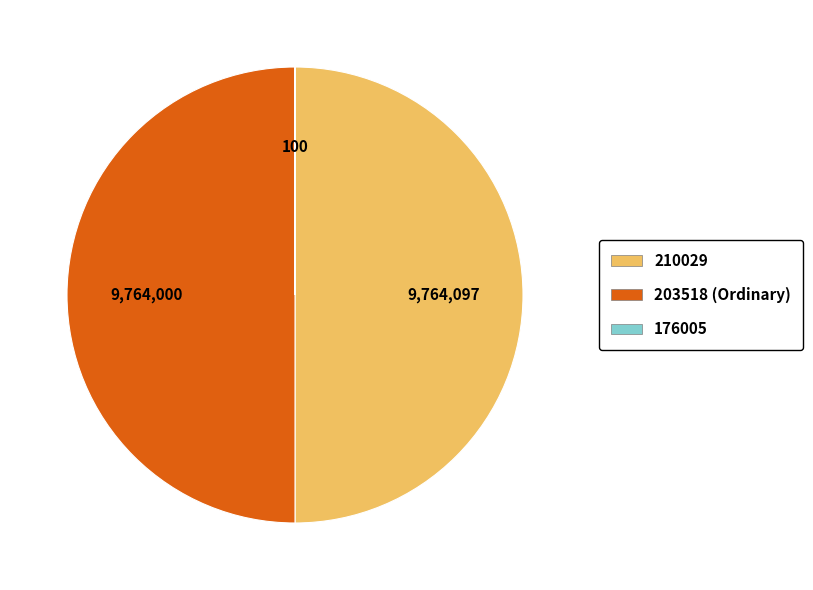

The 203518 (Ordinary) slice represents 50% of the pie. True or false?

True